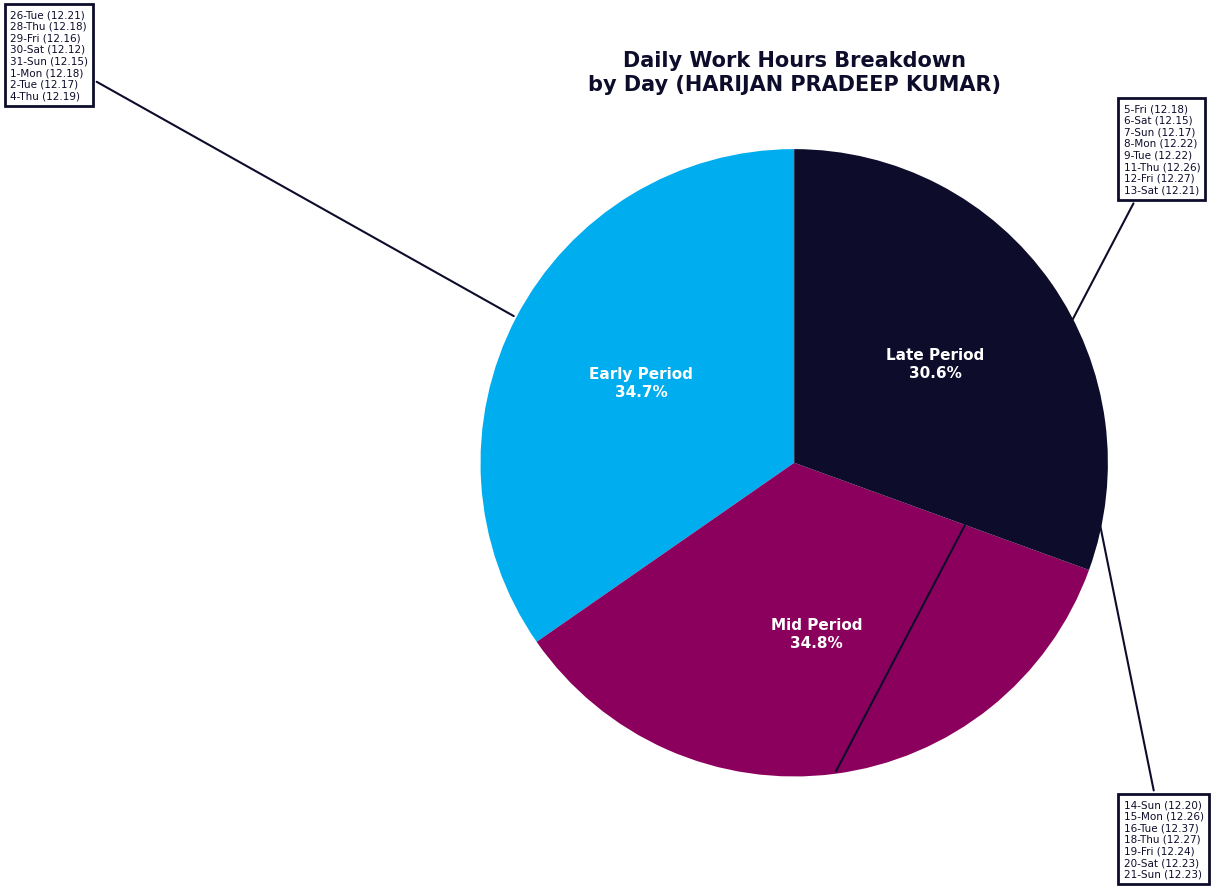

Is there any slice that represents more than half of the pie?

No